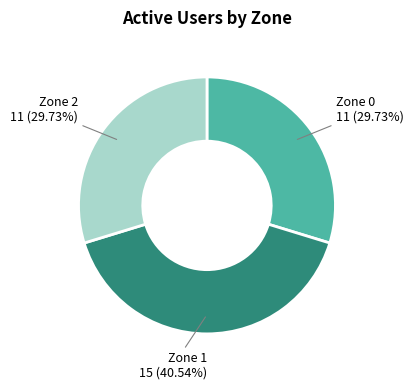

Is there a majority slice in this chart?

No